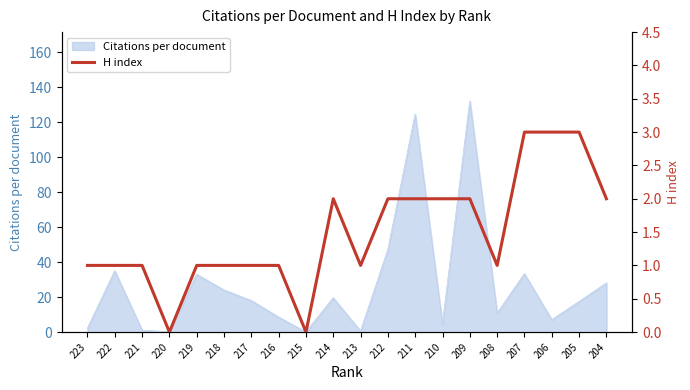

Reading left to right, what are all the values shown in this chart?

223=1	222=1	221=1	220=0	219=1	218=1	217=1	216=1	215=0	214=2	213=1	212=2	211=2	210=2	209=2	208=1	207=3	206=3	205=3	204=2